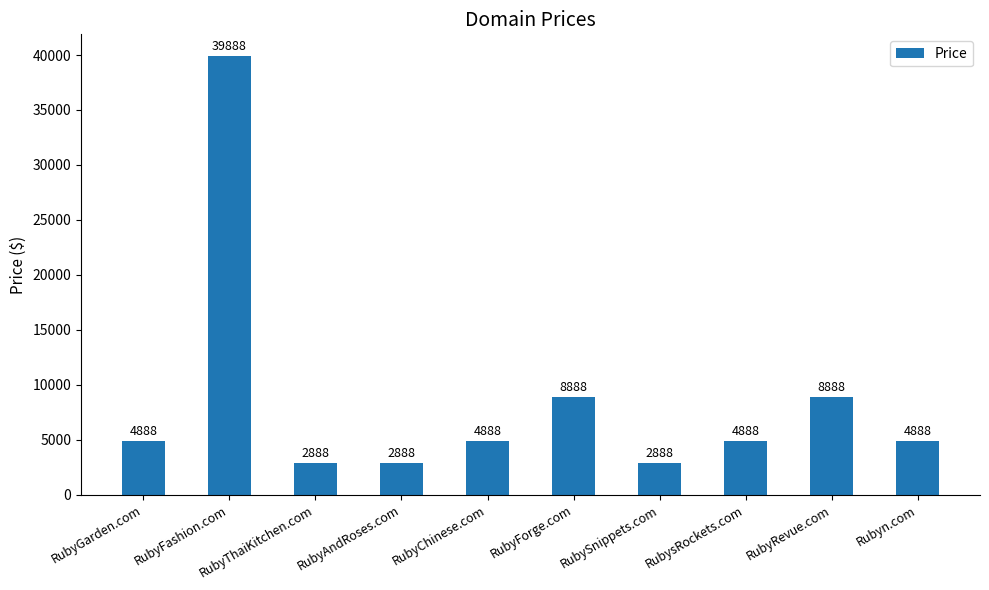

Reading left to right, extract all data points from this chart.

RubyGarden.com=4888	RubyFashion.com=39888	RubyThaiKitchen.com=2888	RubyAndRoses.com=2888	RubyChinese.com=4888	RubyForge.com=8888	RubySnippets.com=2888	RubysRockets.com=4888	RubyRevue.com=8888	Rubyn.com=4888